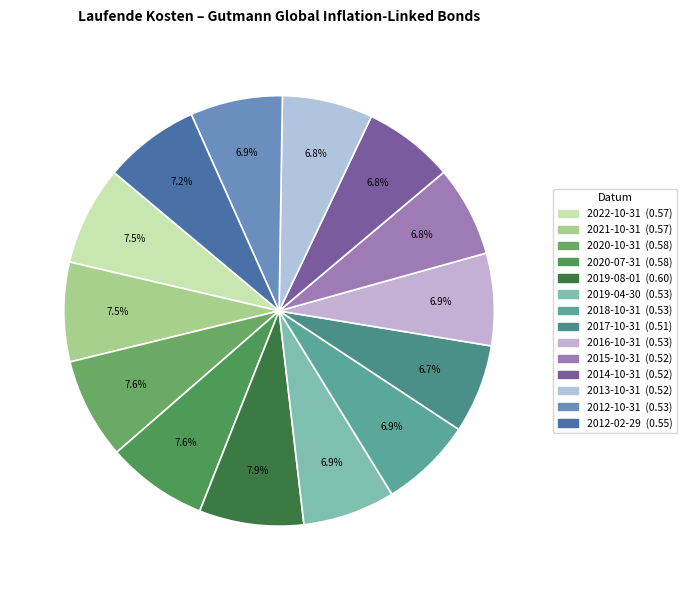

How many slices are in this pie chart?

14